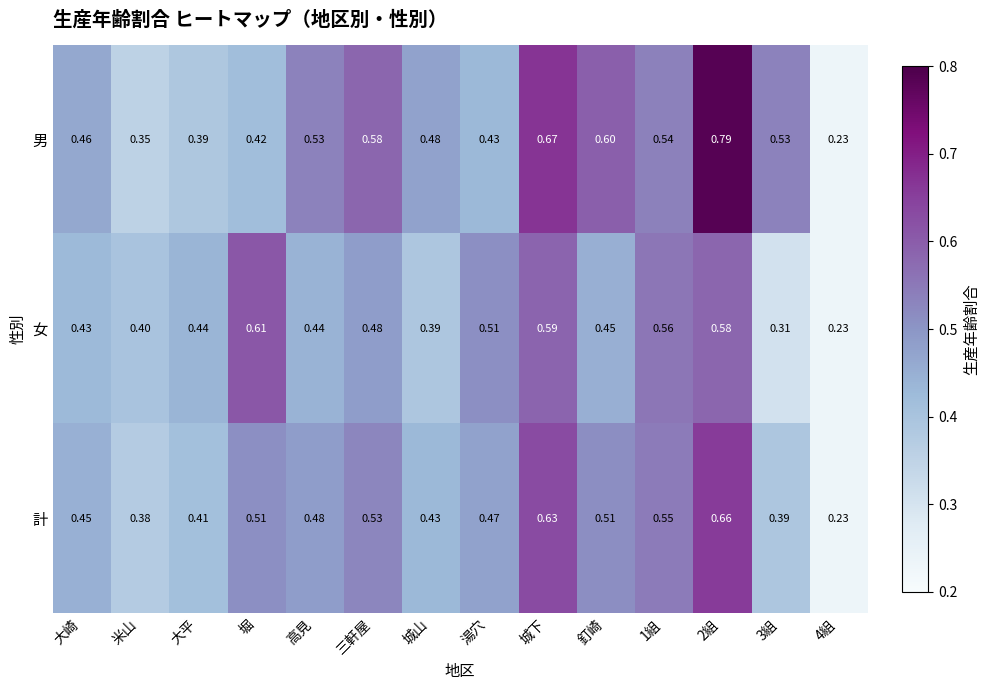

Between 大平 and 三軒屋, which series saw the biggest shift?

男